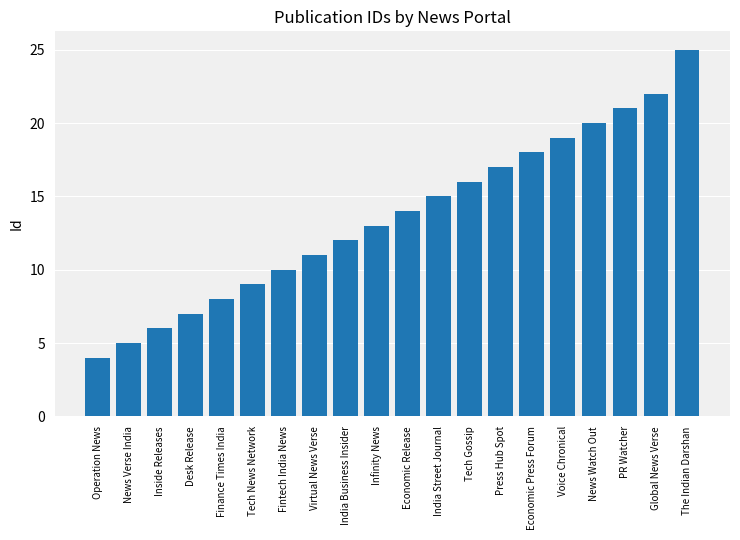

Reading right to left, what are all the values shown in this chart?

25	22	21	20	19	18	17	16	15	14	13	12	11	10	9	8	7	6	5	4